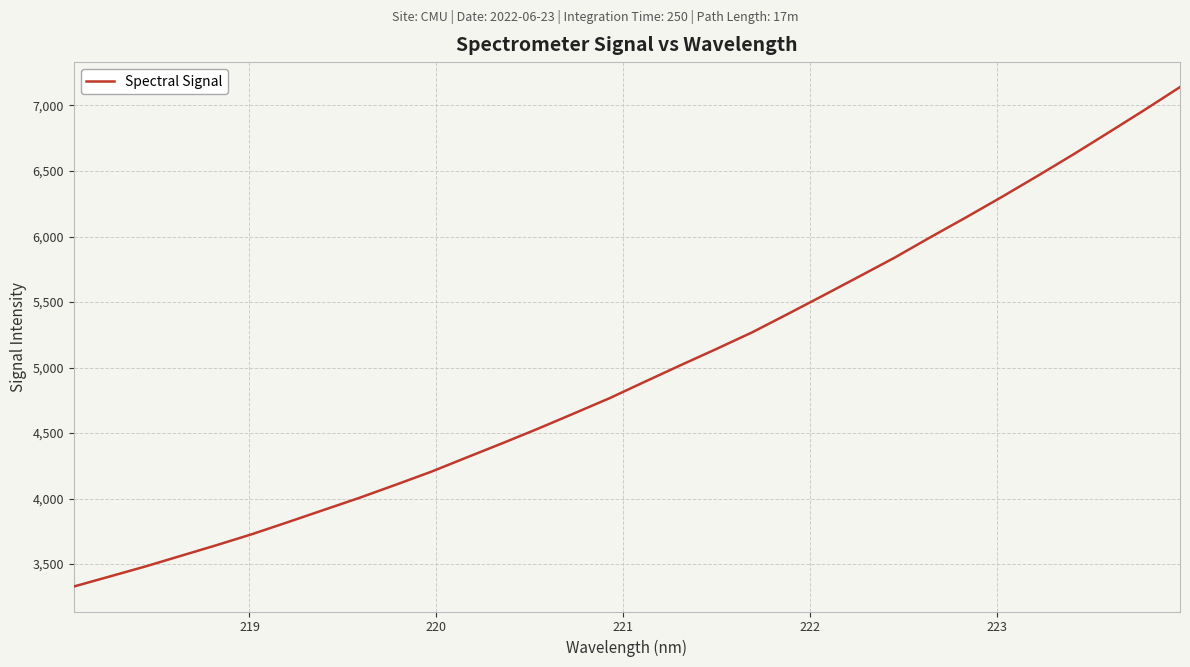

What is the difference between the maximum and minimum values?

3811.8